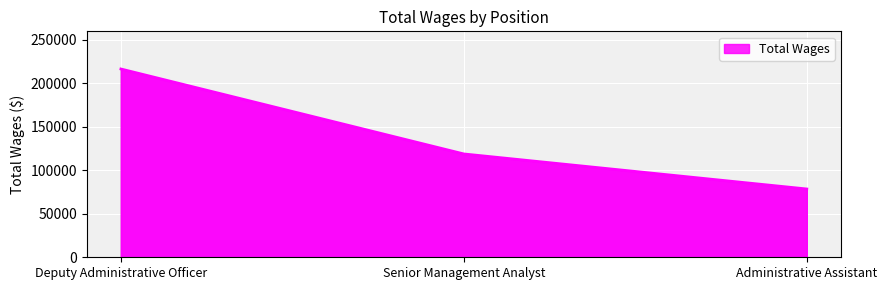

Rank the categories by value from lowest to highest.

Administrative Assistant, Senior Management Analyst, Deputy Administrative Officer